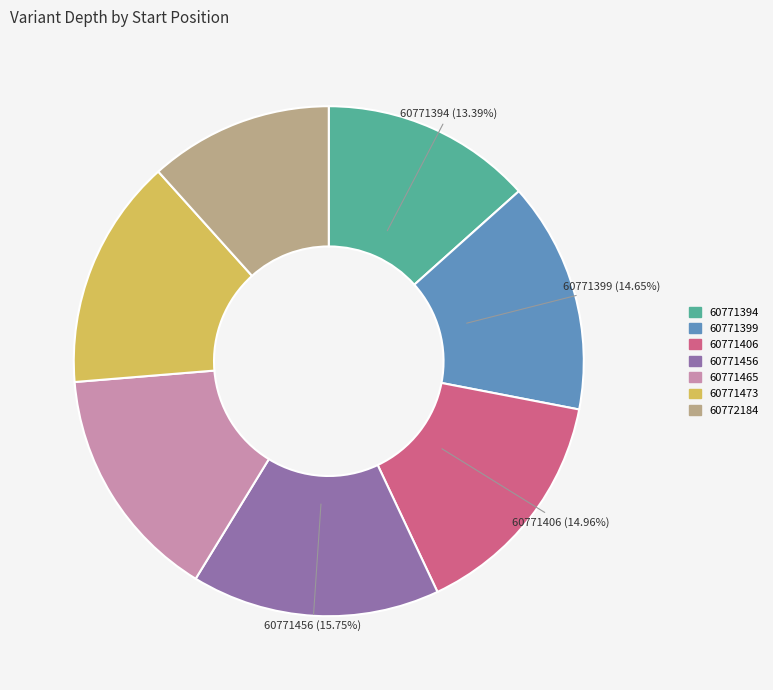

To the nearest percent, what is the average slice percentage?

14%